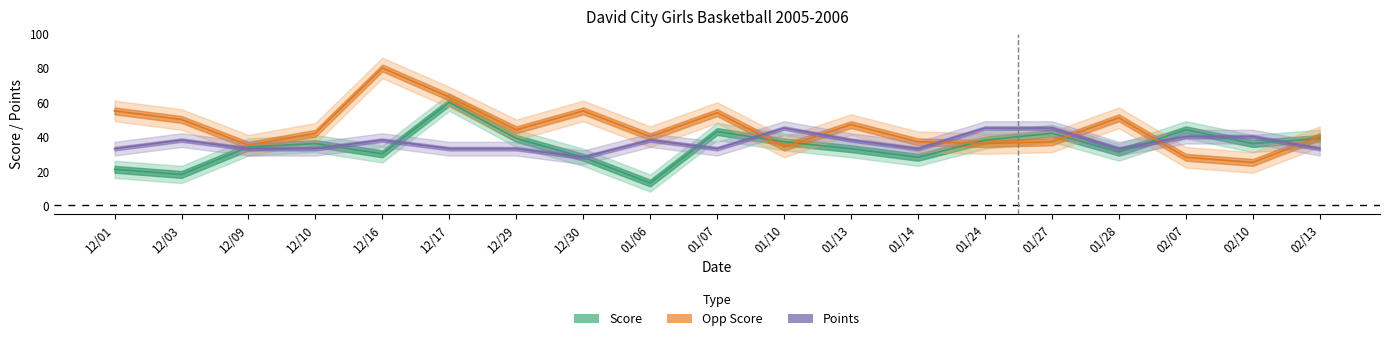

Rank the series by their average value, from highest to lowest.

Opp Score, Points, Score